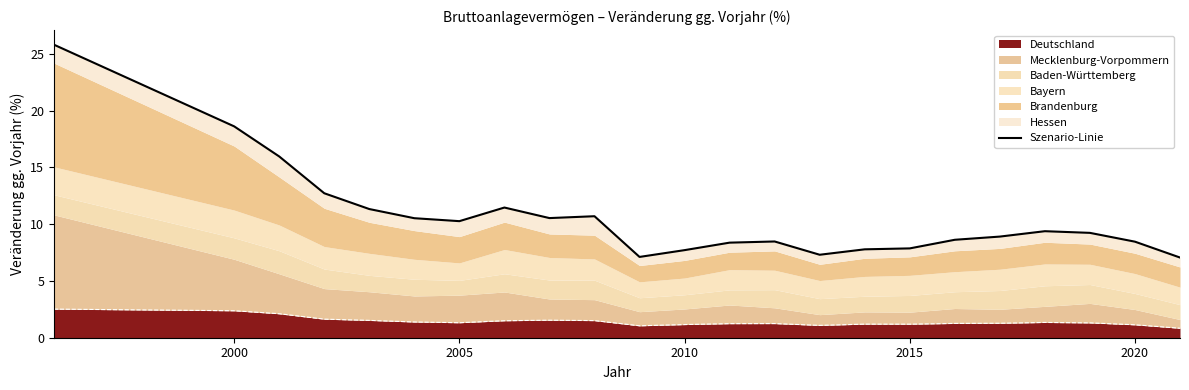

What is the highest value of the Deutschland series?

2.5